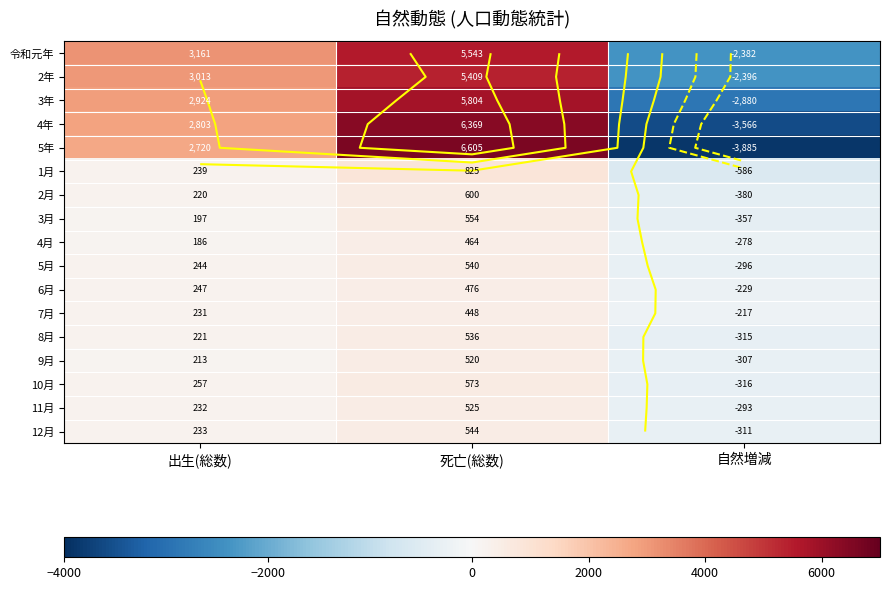

Where does the 11月 series first go above 232?

死亡(総数)